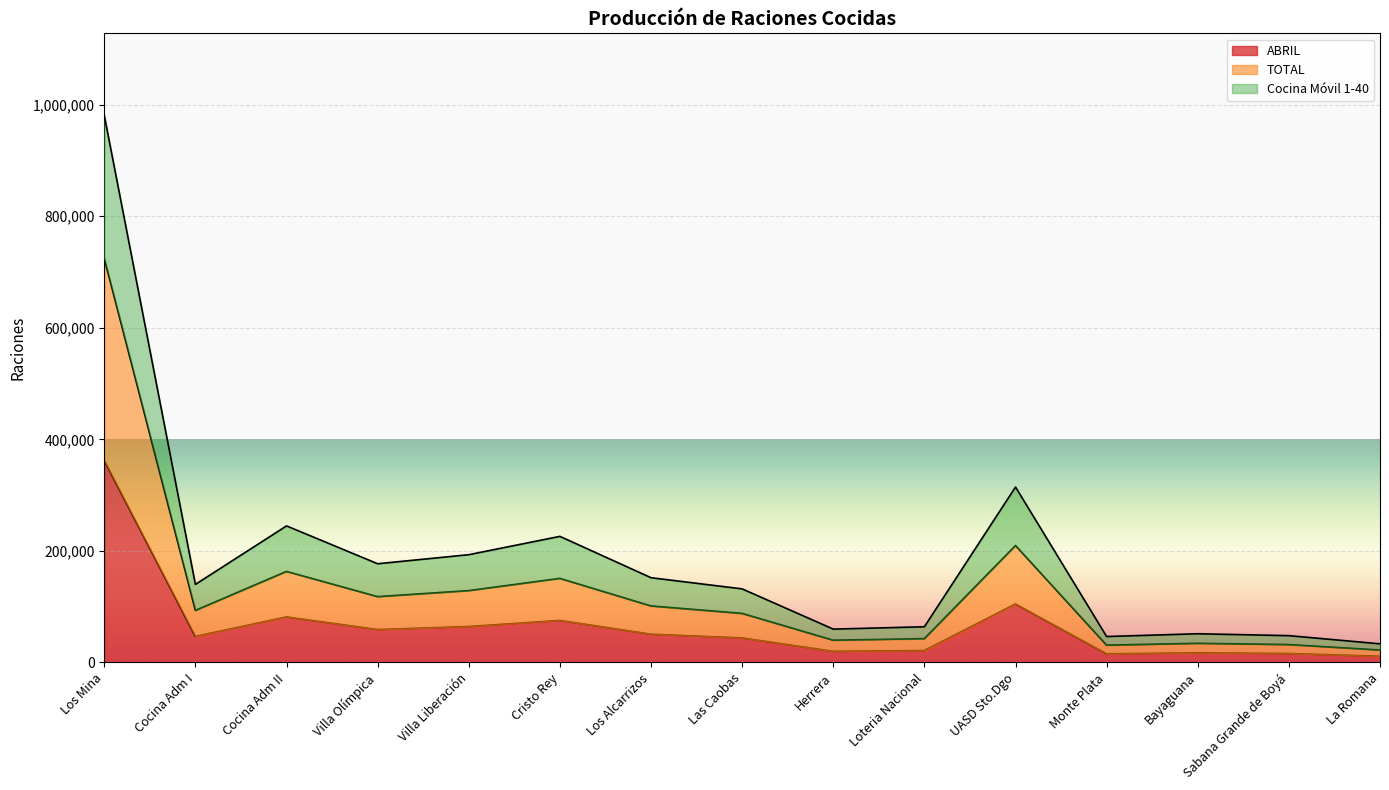

Where is the first local maximum for ABRIL?

Cocina Adm II